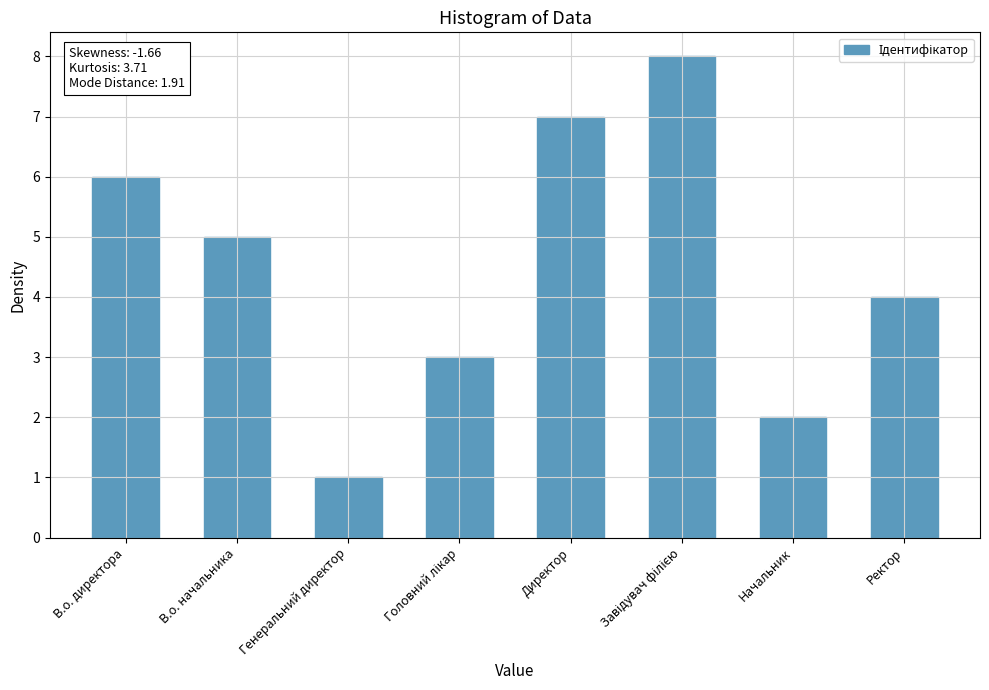

What is the difference between the maximum and minimum values?

7